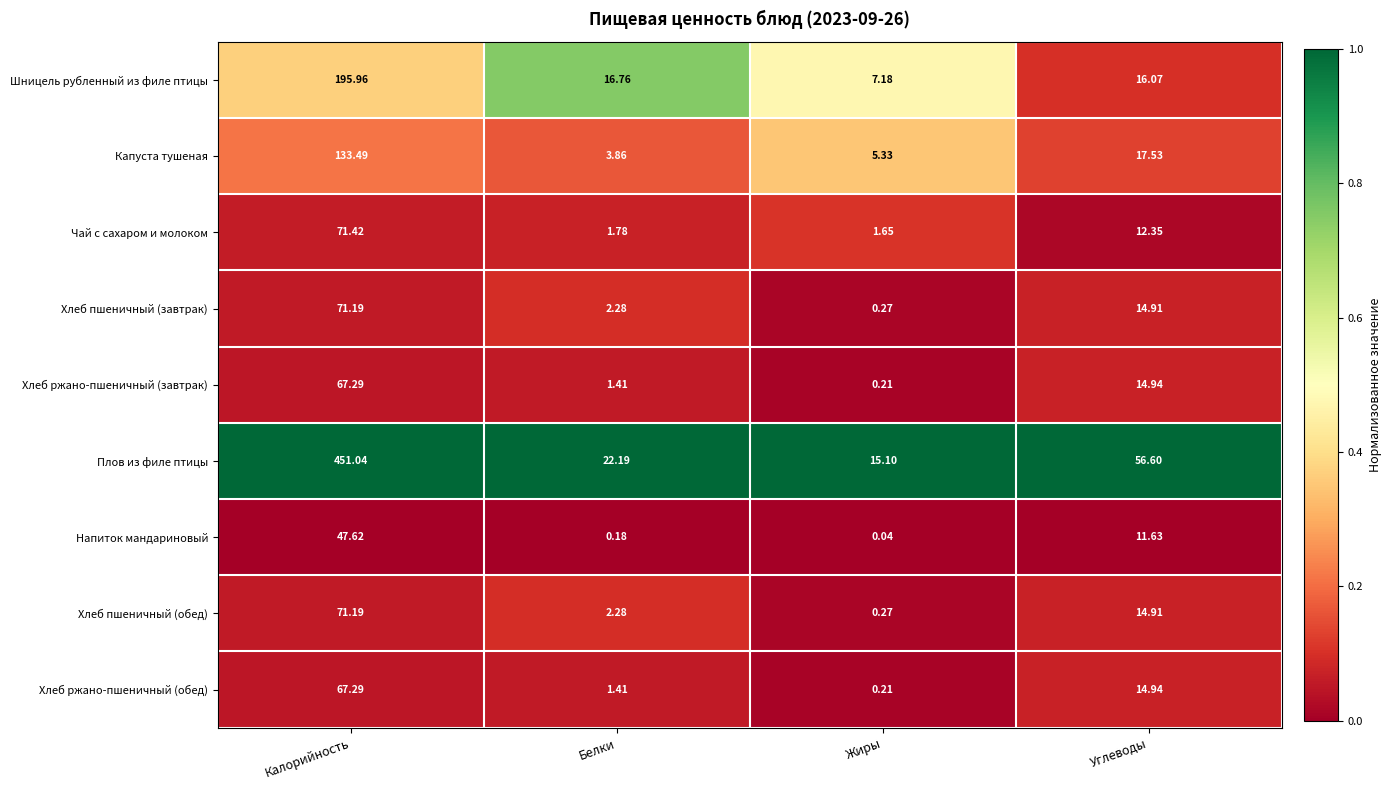

At which label is Хлеб пшеничный (завтрак) closest to 35?

Углеводы